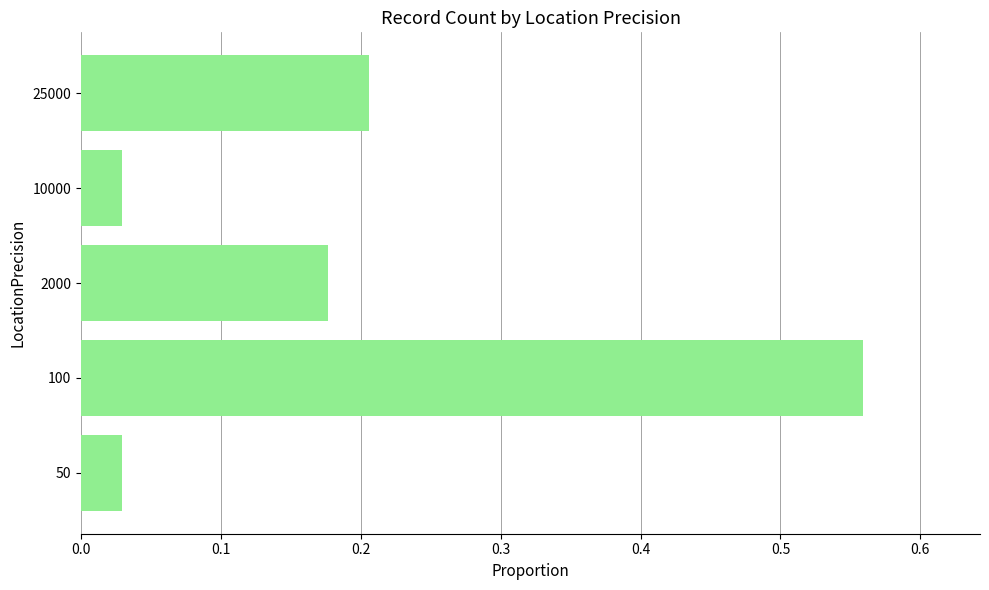

Which category has the highest value across all series?

100